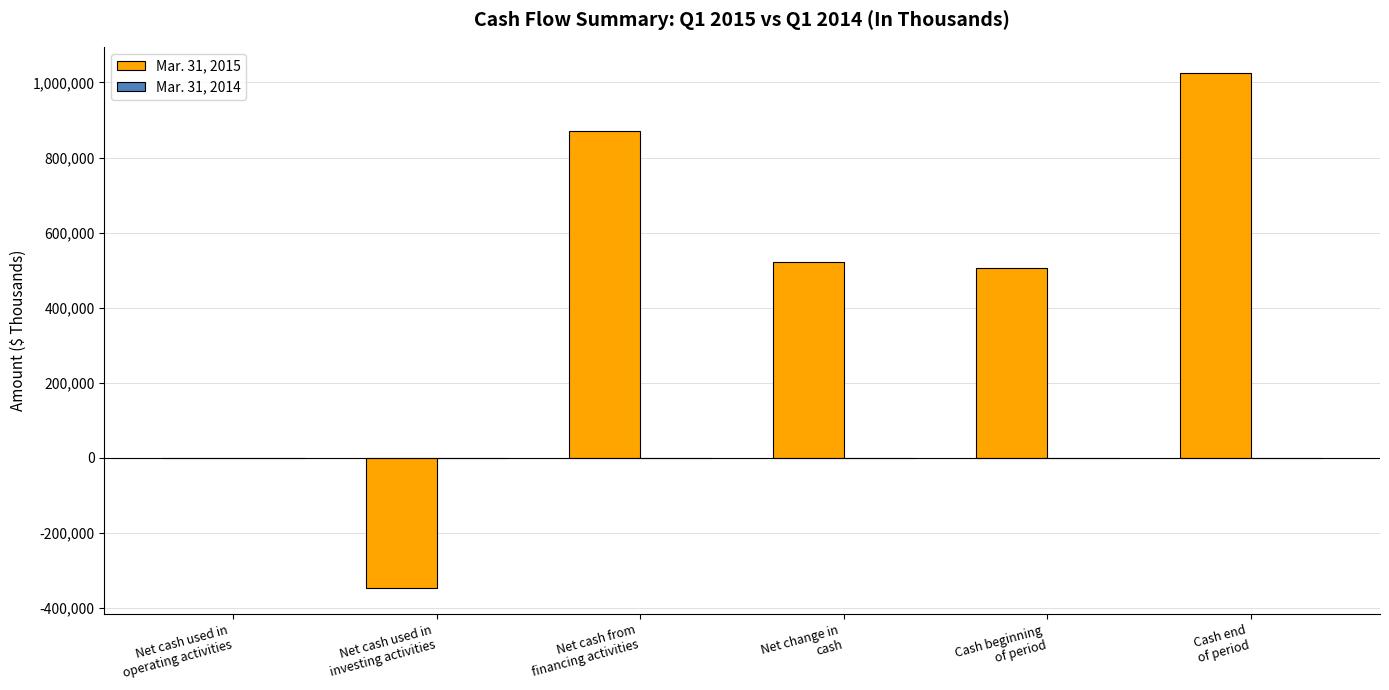

What is the greatest value displayed?

1026387